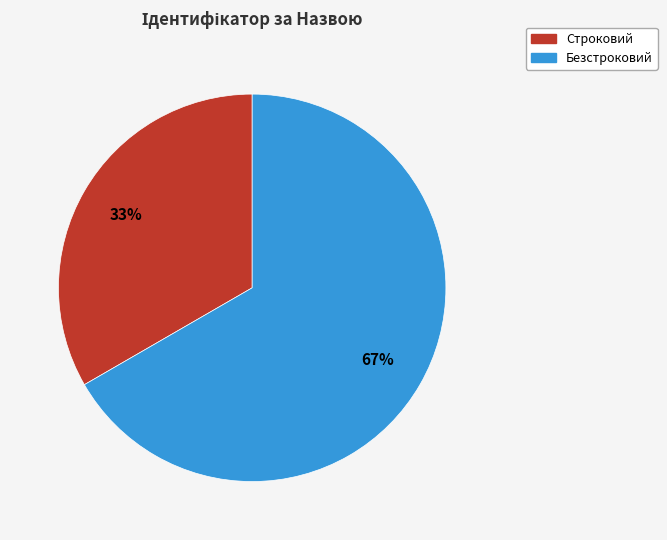

Rank the categories by value from highest to lowest.

Безстроковий, Строковий